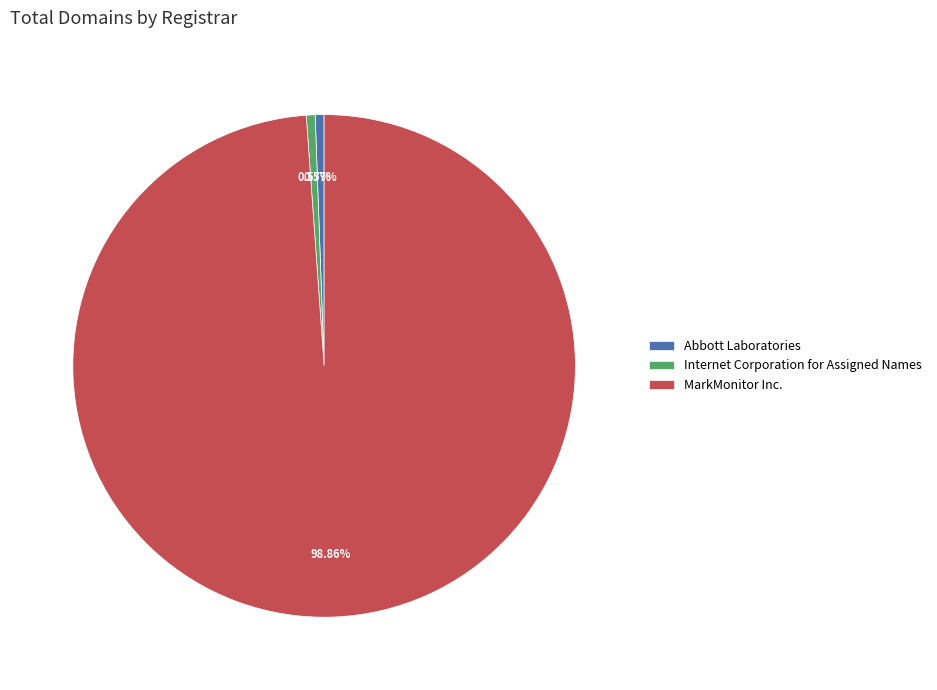

To the nearest percent, what is the combined percentage of Internet Corporation for Assigned Names and MarkMonitor Inc.?

99%